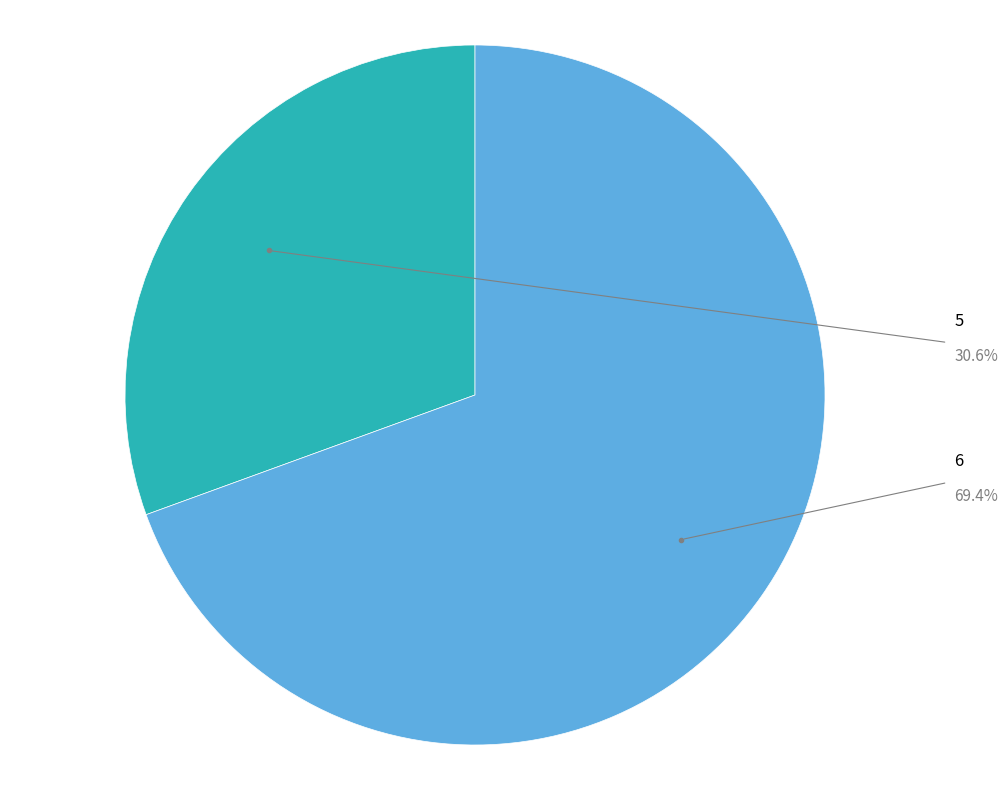

How many segments does this pie chart have?

2